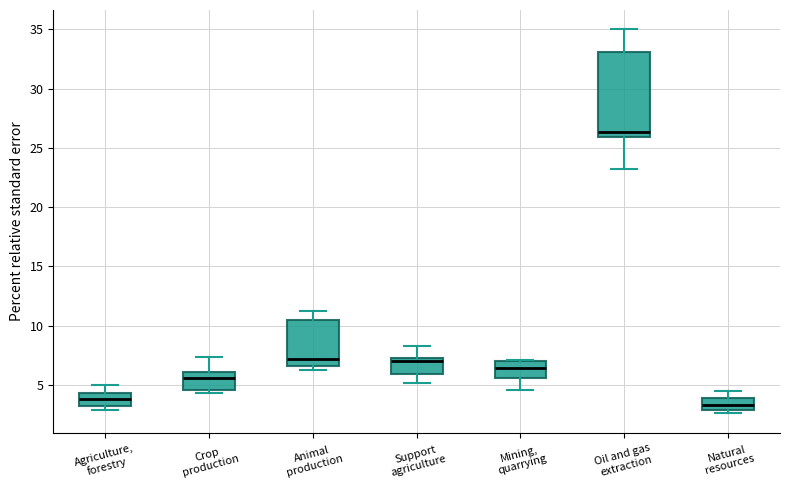

Which box is the tallest, from its lower edge to its upper edge?

Oil and gas extraction